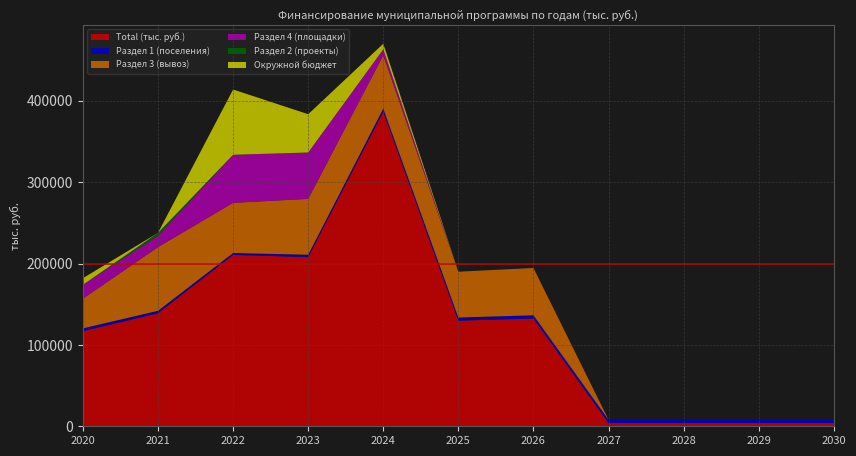

Reading left to right, list all the values displayed in this chart.

Total (тыс. руб.): 2020=116854.5	2021=138962.6	2022=210581.6	2023=207945.8	2024=386648.0	2025=129796.5	2026=132407.7	2027=4001.4	2028=4001.4	2029=4001.4	2030=4001.4
Раздел 1 (поселения): 2020=3468.5	2021=2954.7	2022=2344.7	2023=2882.8	2024=3699.5	2025=3847.6	2026=4001.4	2027=4001.4	2028=4001.4	2029=4001.4	2030=4001.4
Раздел 3 (вывоз): 2020=36479.3	2021=78275.8	2022=61665.0	2023=68610.6	2024=65556.3	2025=56282.6	2026=58129.3	2027=0.0	2028=0.0	2029=0.0	2030=0.0
Раздел 4 (площадки): 2020=17049.1	2021=14047.5	2022=59060.7	2023=56992.0	2024=7390.2	2025=0.0	2026=0.0	2027=0.0	2028=0.0	2029=0.0	2030=0.0
Раздел 2 (проекты): 2020=0.0	2021=3501.7	2022=0.0	2023=0.0	2024=0.0	2025=0.0	2026=0.0	2027=0.0	2028=0.0	2029=0.0	2030=0.0
Окружной бюджет: 2020=8127.8	2021=0.0	2022=80197.3	2023=47054.9	2024=6806.4	2025=0.0	2026=0.0	2027=0.0	2028=0.0	2029=0.0	2030=0.0